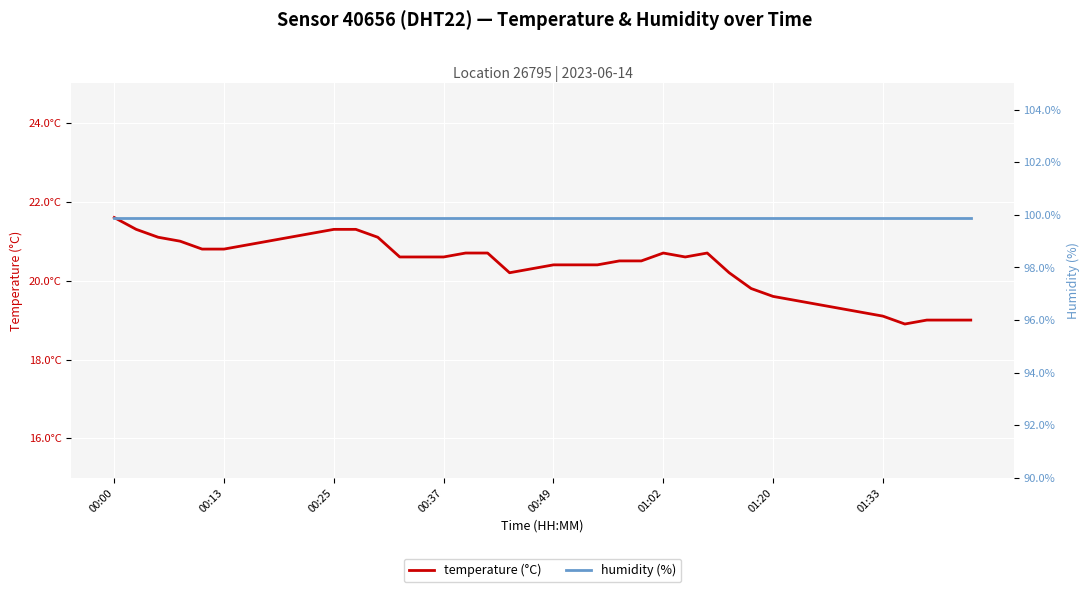

True or false: humidity (%) and temperature (°C) cross at least once.

False